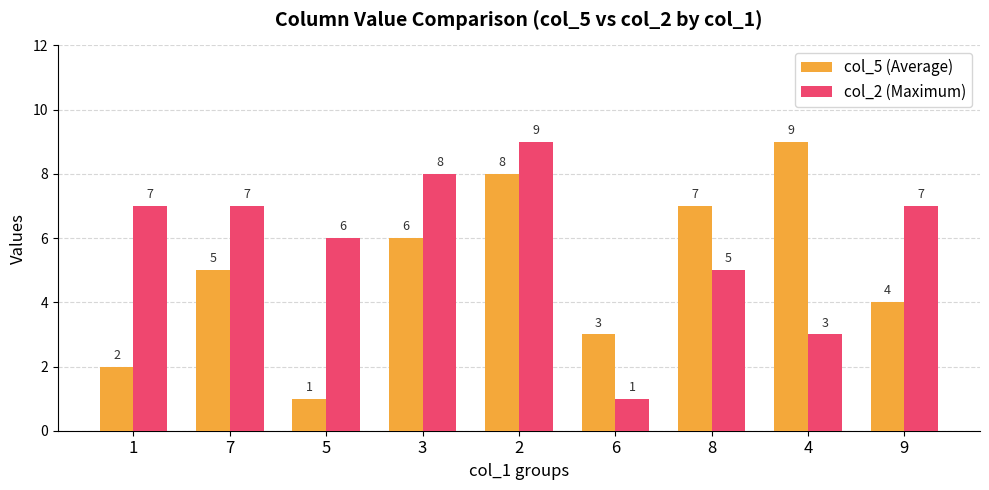

What is the spread (max minus min) of values at 1?

5